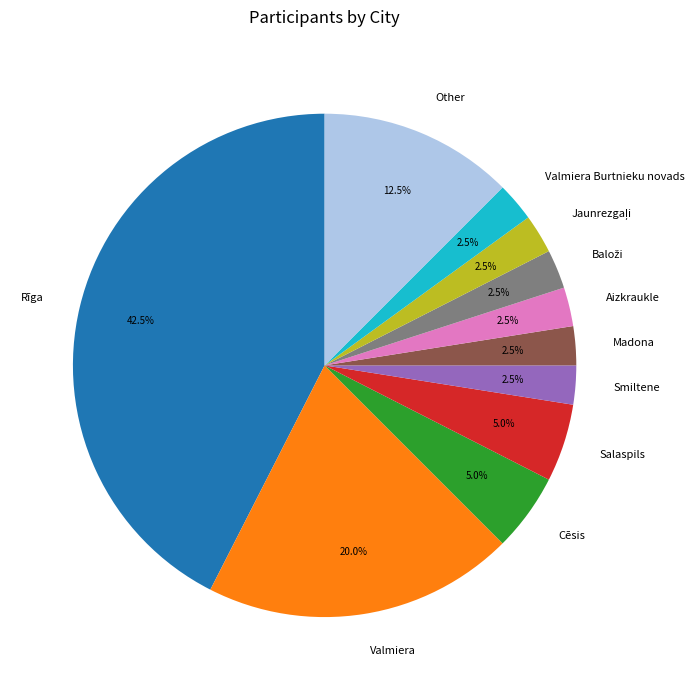

Which slice is the largest?

Rīga